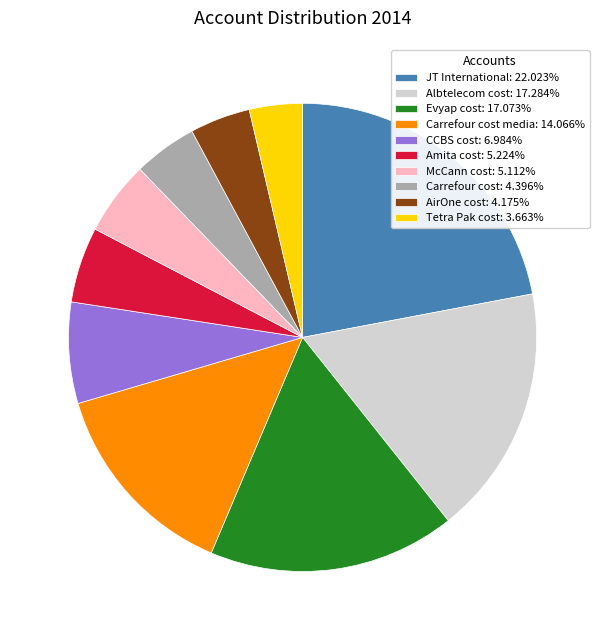

What is the ratio of the value at CCBS cost: 6.984% to the value at Carrefour cost: 4.396%?

1.6